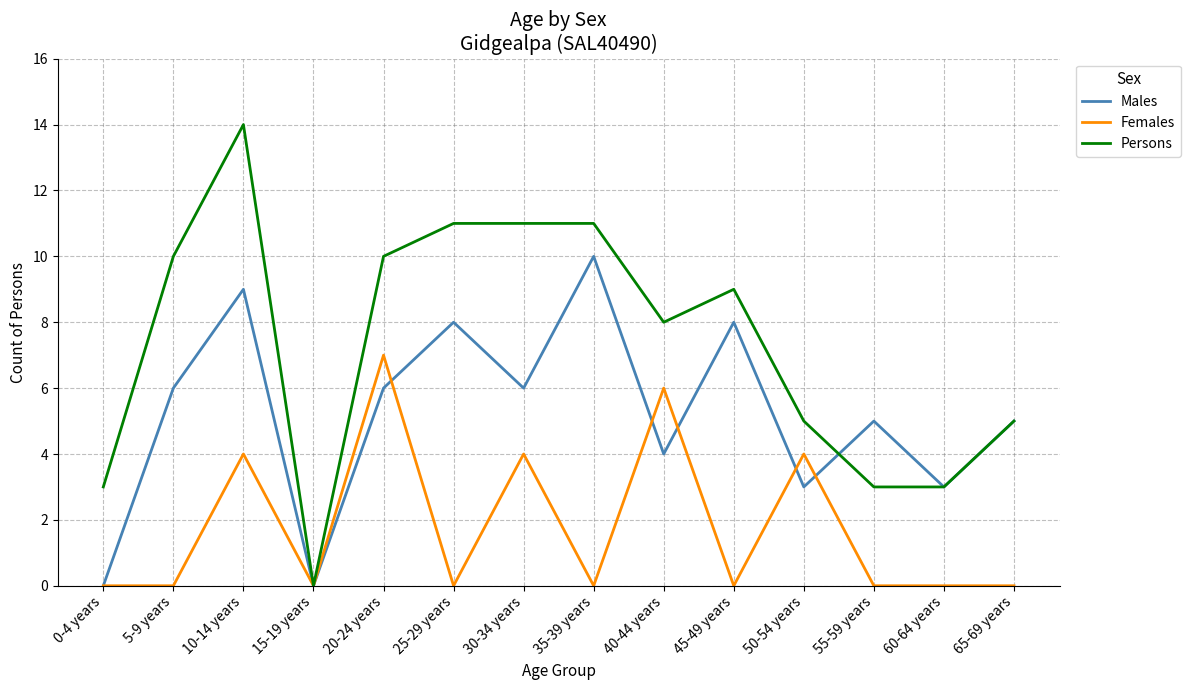

Rank the series by their average value, from lowest to highest.

Females, Males, Persons